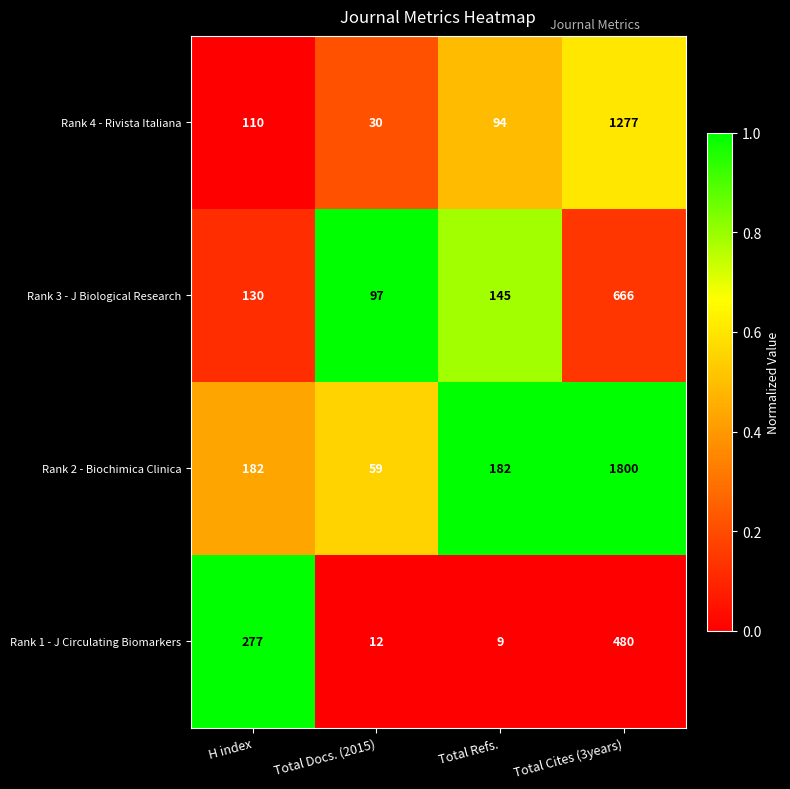

What is the sum of the Rank 4 - Rivista Italiana values at H index and Total Cites (3years)?

1387